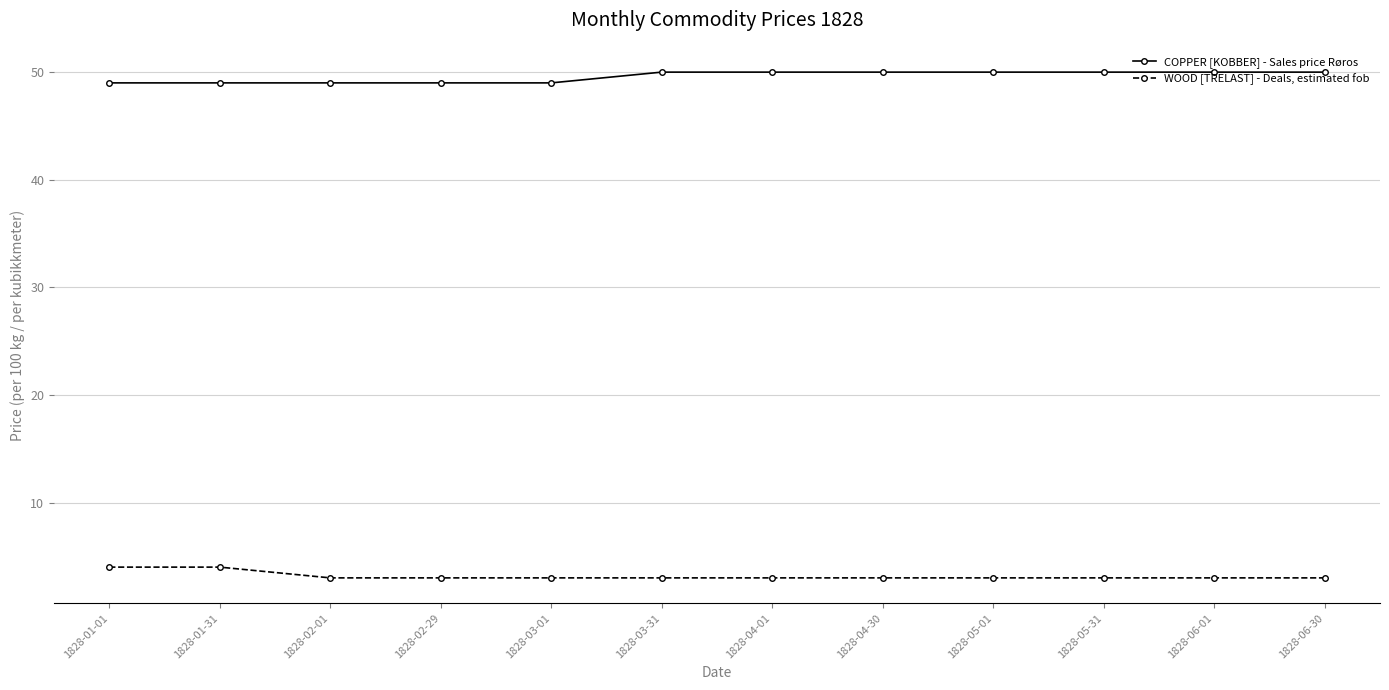

What is the label of the 2nd point from the right?

1828-06-01